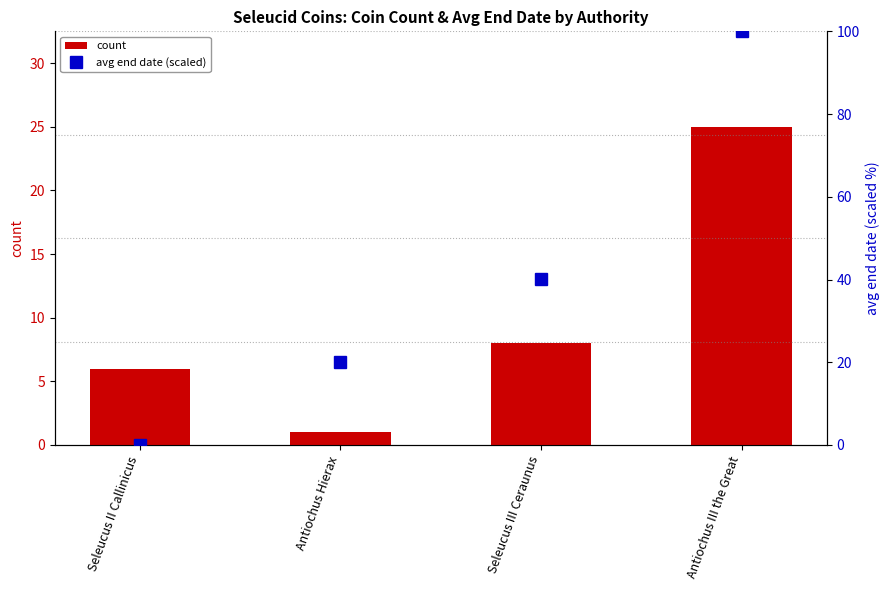

Which has a higher value, Antiochus III the Great or Seleucus III Ceraunus?

Antiochus III the Great